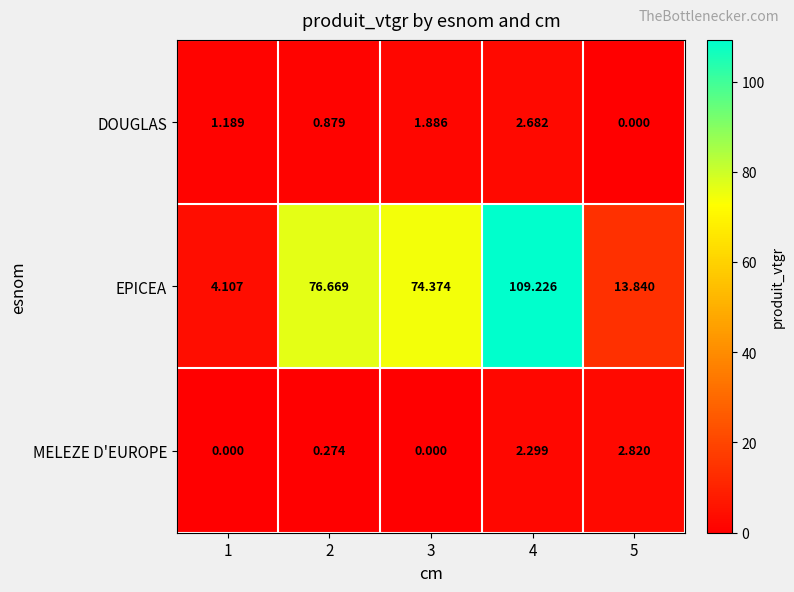

Rank the series at 5 from lowest to highest value.

DOUGLAS, MELEZE D'EUROPE, EPICEA